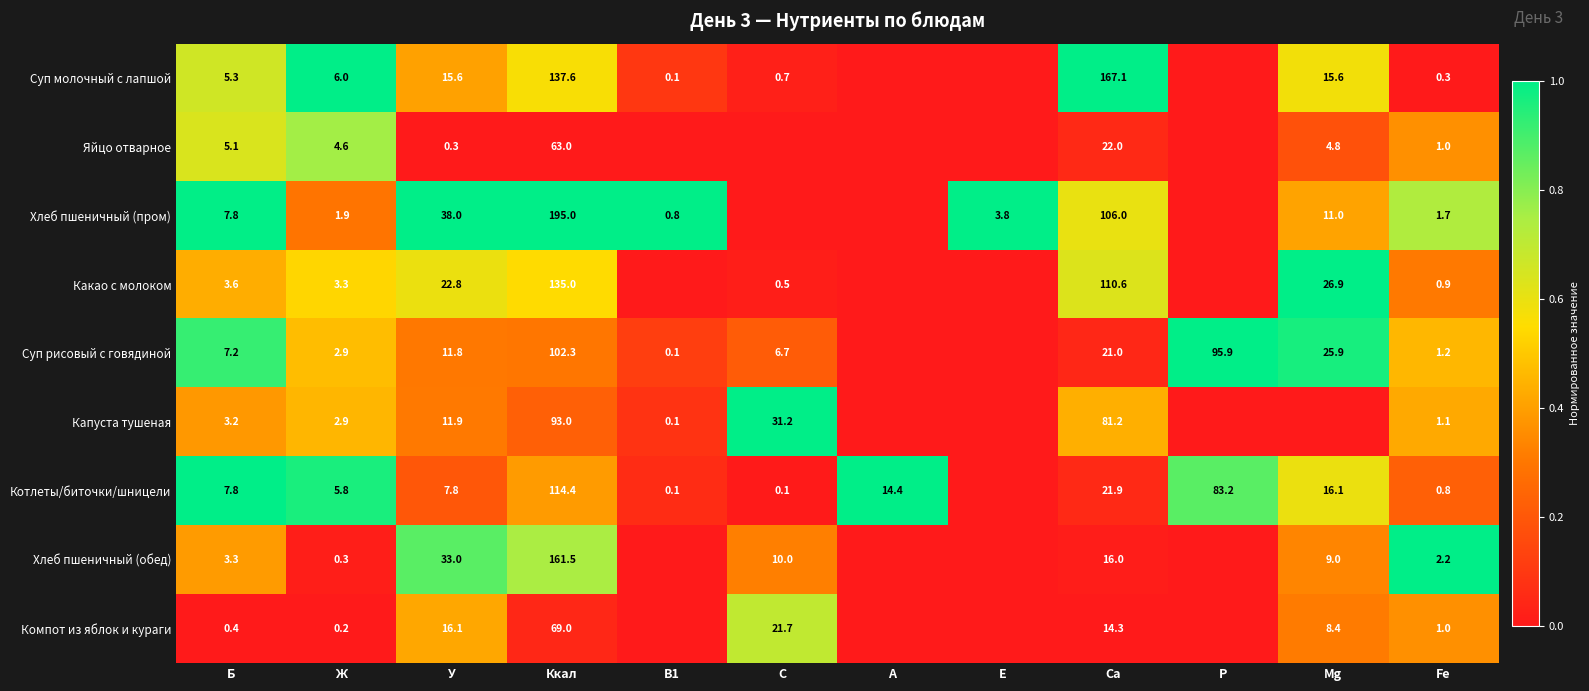

What is the total value across all series at Ca?

560.1